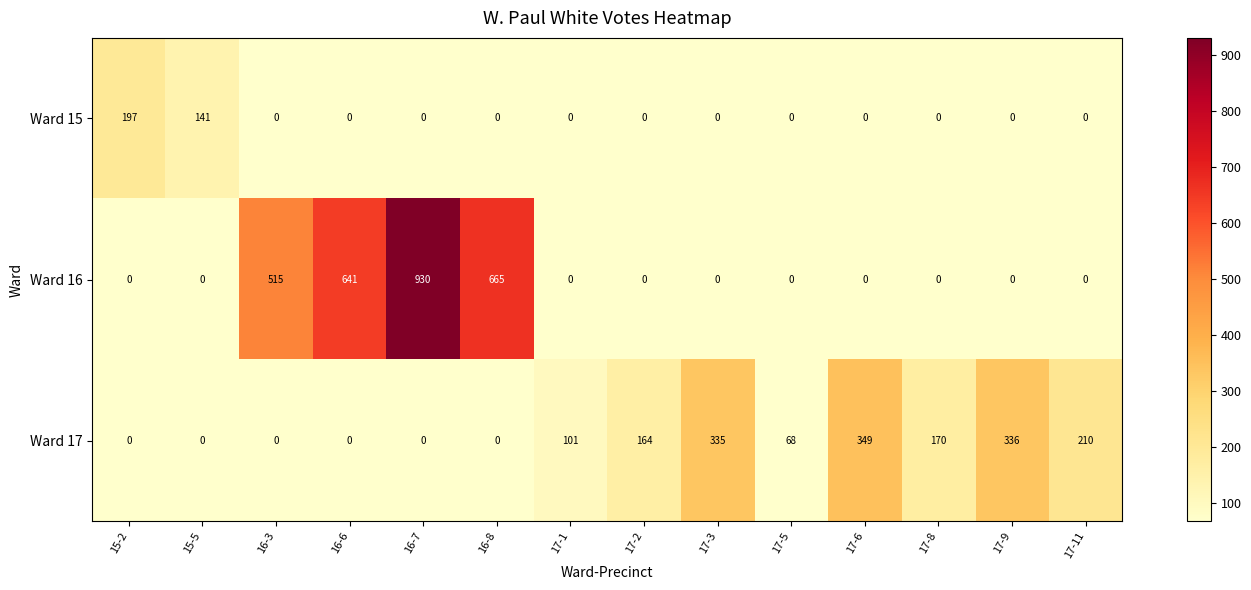

Which category has the highest value in the Ward 17 series?

17-6